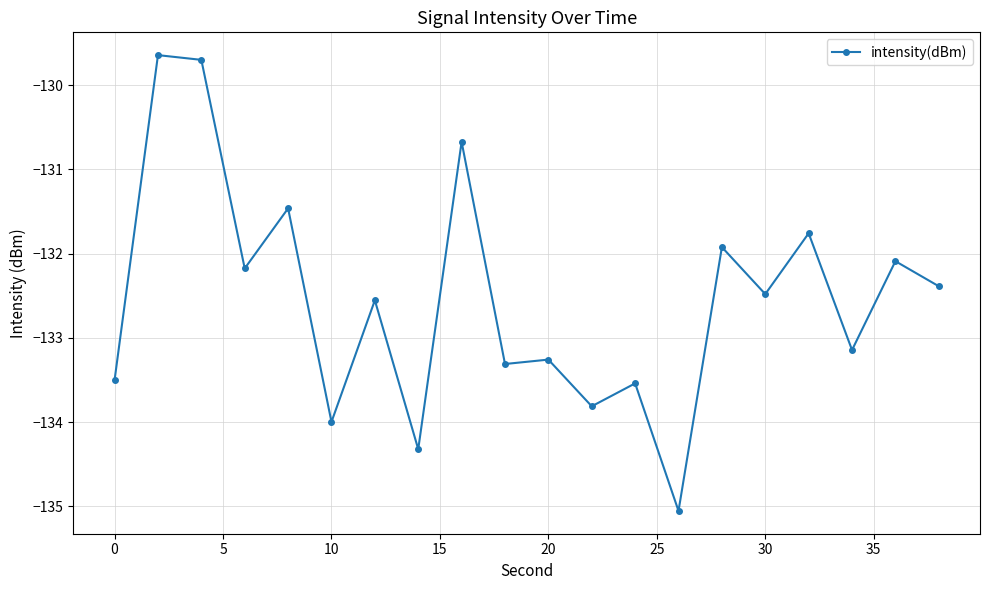

How many data points are less than -132?

14